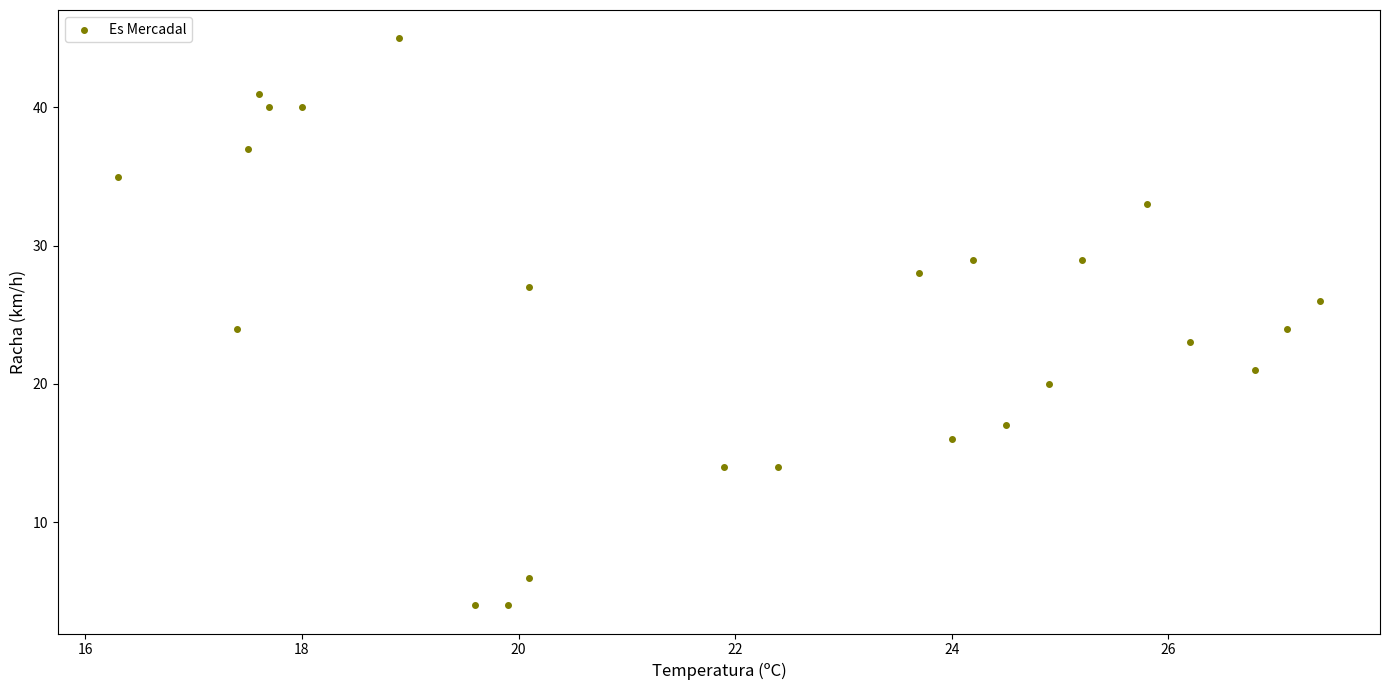

What is the range of Y values (max minus min)?

41